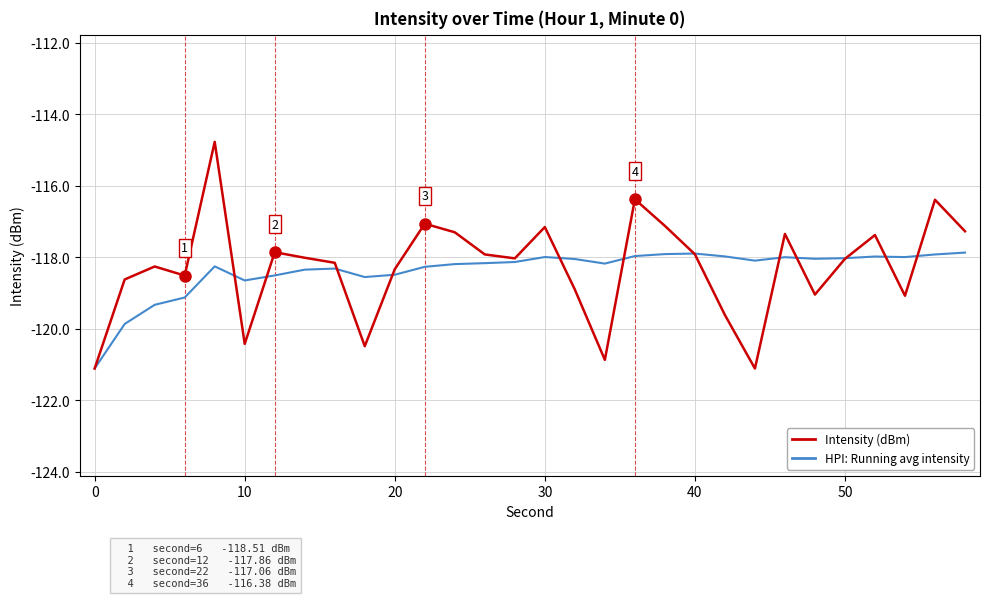

Rank the series by their maximum value, from highest to lowest.

Intensity (dBm), HPI: Running avg intensity